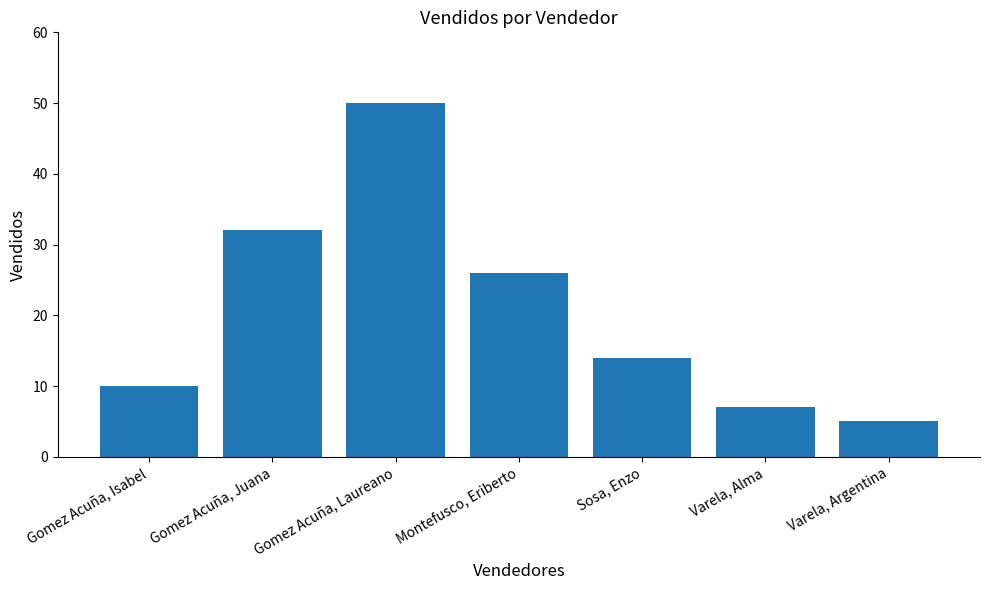

Reading left to right, list all the values displayed in this chart.

10	32	50	26	14	7	5